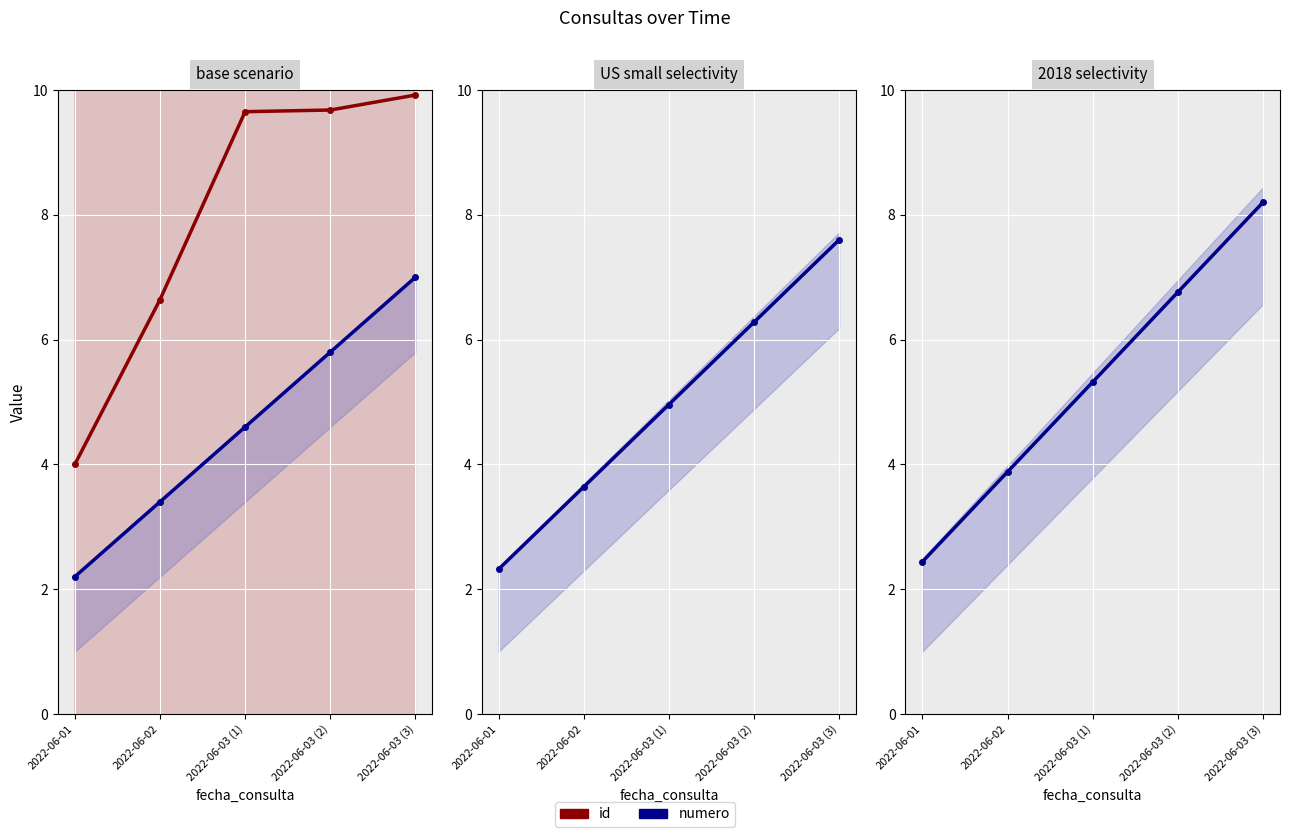

What is the difference between the second highest and minimum values in the numero series?

4.3